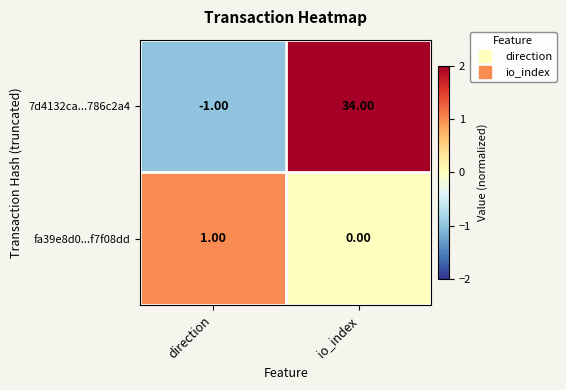

At which category does the chart reach its peak across all series?

io_index